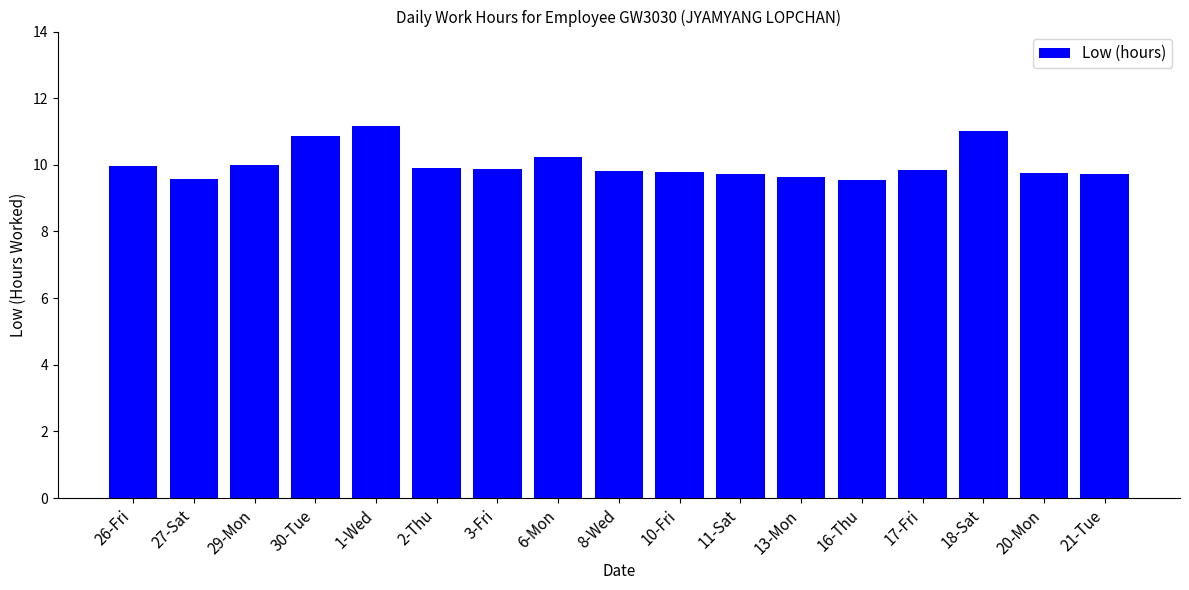

What is the difference between the second highest and minimum values?

1.5